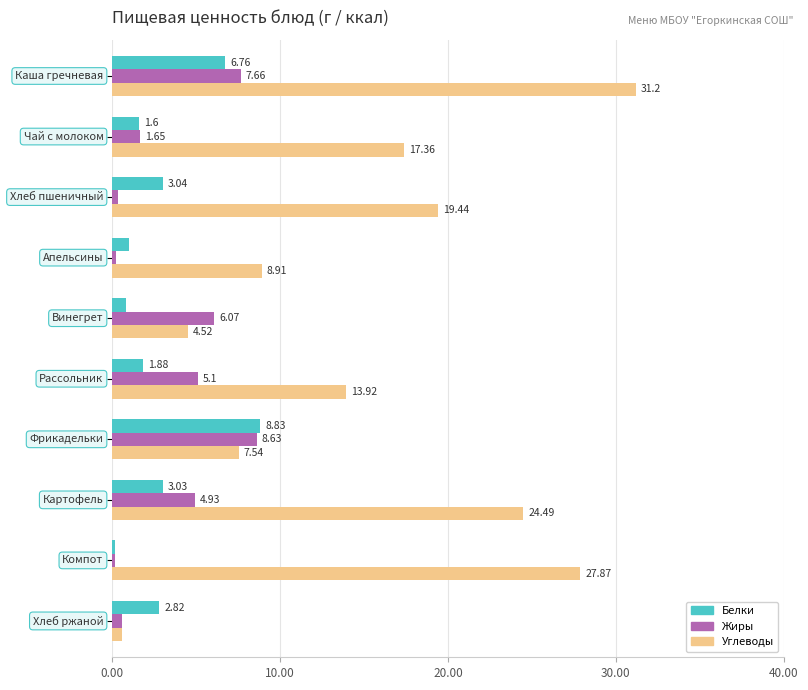

What is the greatest value displayed?

31.2